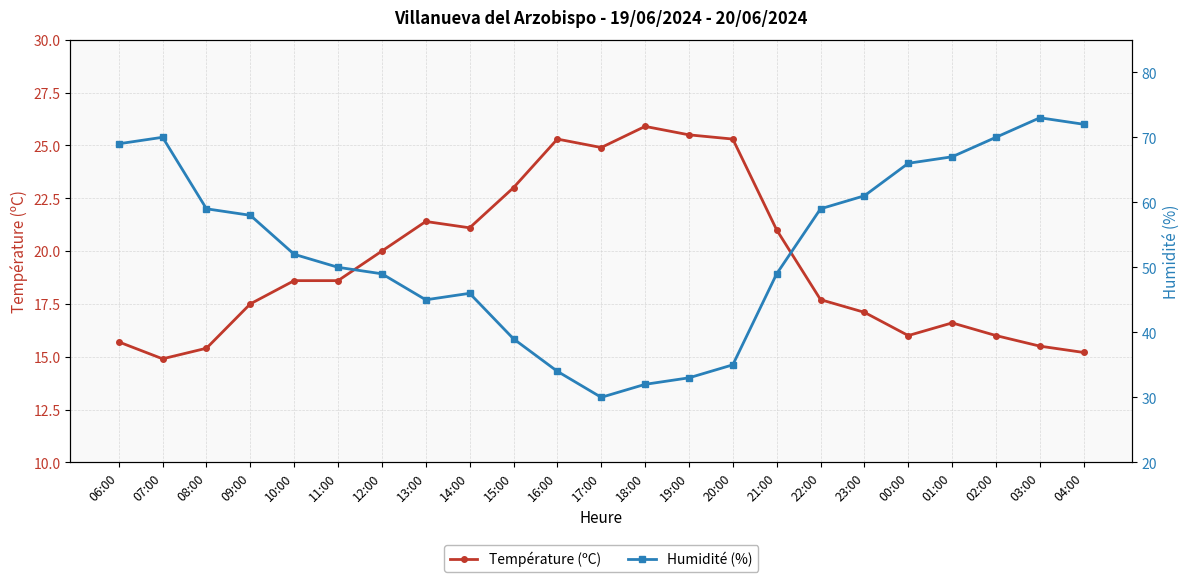

Where is the first local minimum for Température (ºC)?

07:00